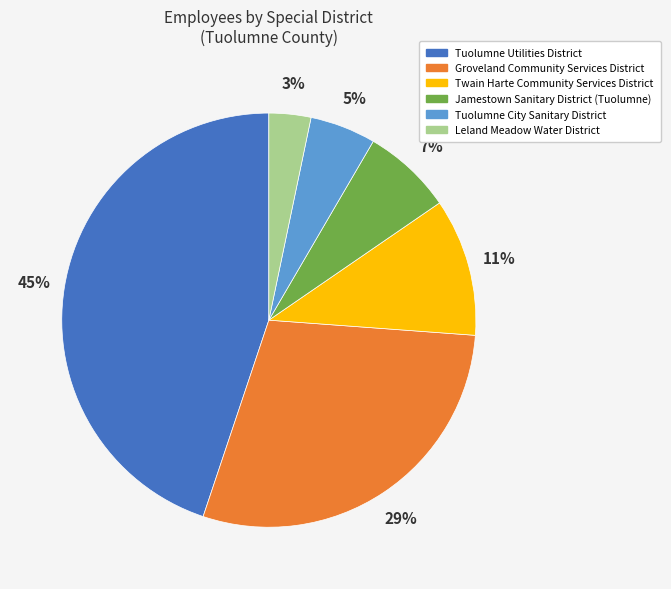

To the nearest percent, what is the difference between the Tuolumne City Sanitary District and Leland Meadow Water District slice percentages?

2%